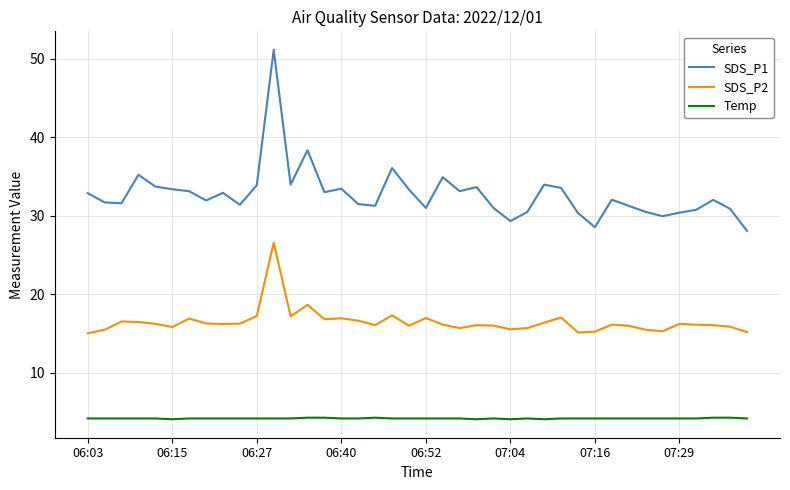

True or false: Temp and SDS_P1 cross at least once.

False